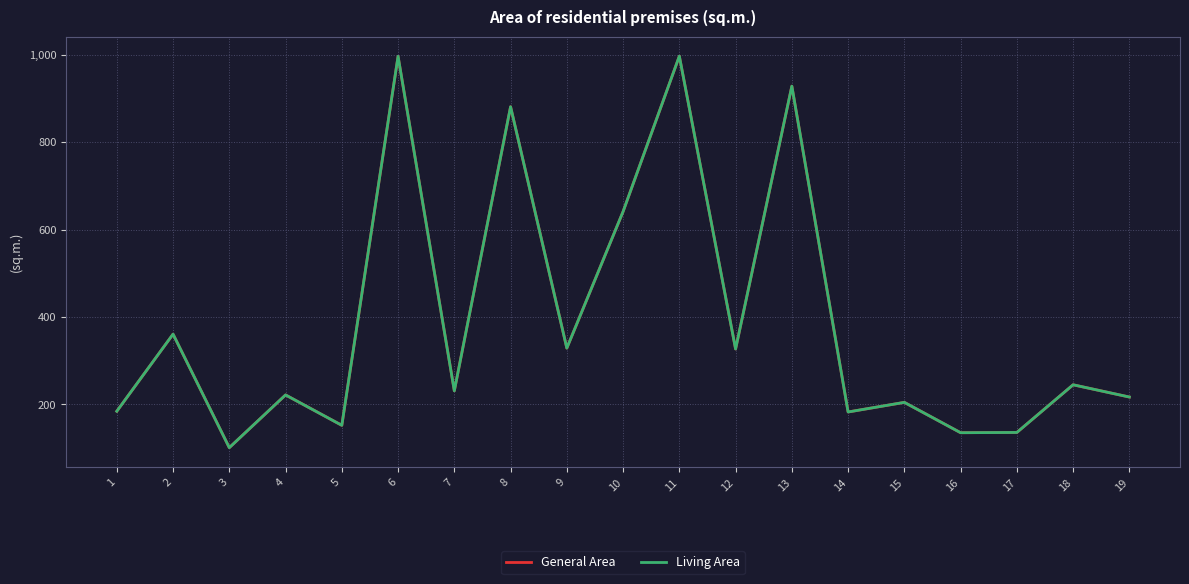

Is this an area chart (filled region under the line)?

No